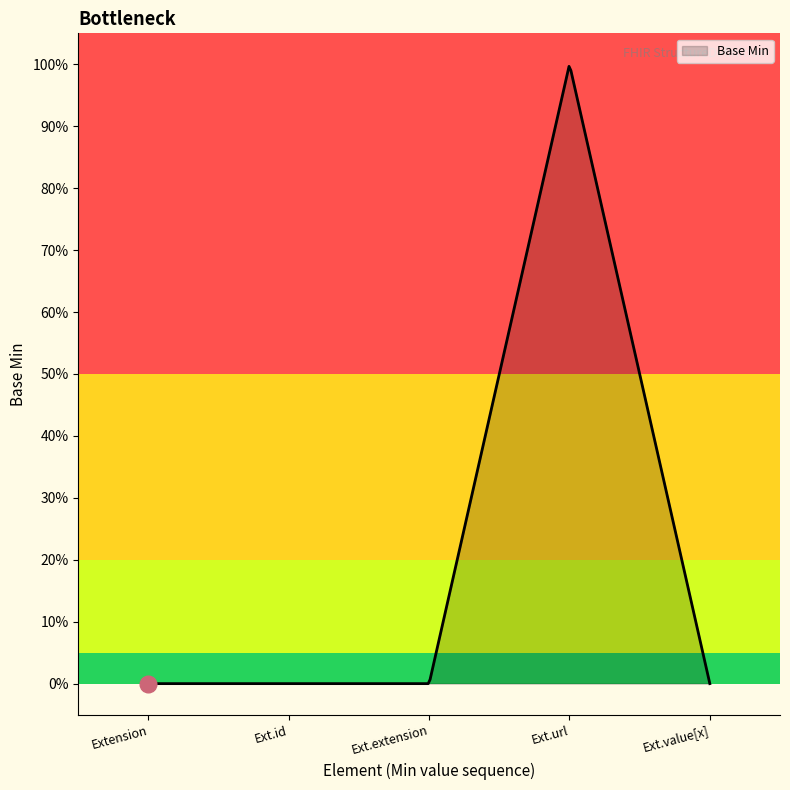

At which category does the chart reach its peak across all series?

Extension.url